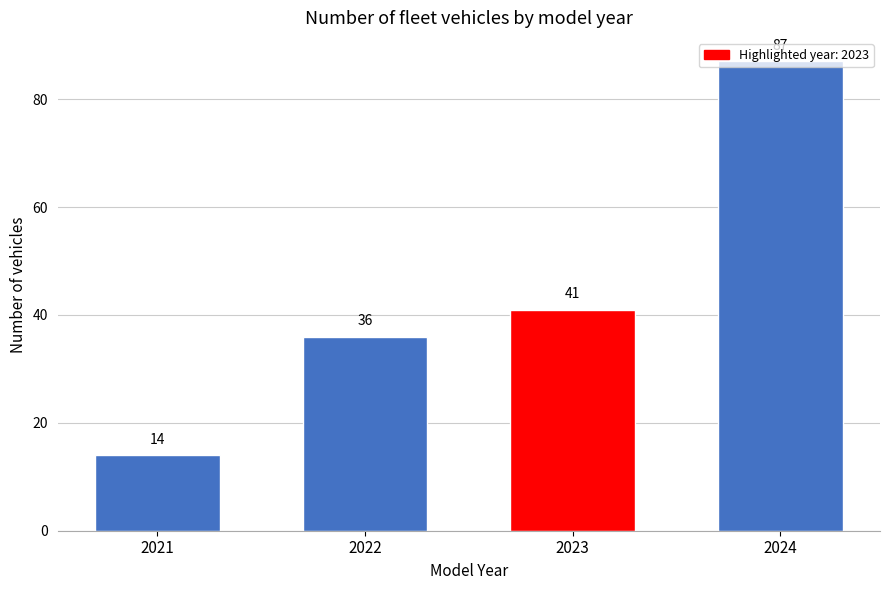

Which label corresponds to the largest value in the chart?

2024